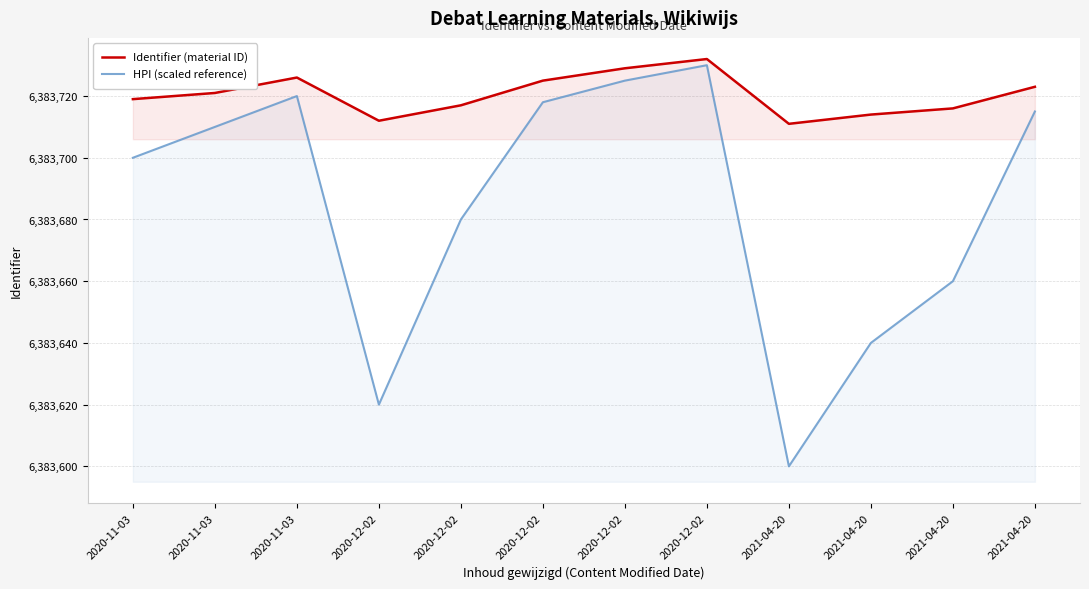

What value does the Identifier (material ID) series have at 2020-12-02?

6383712